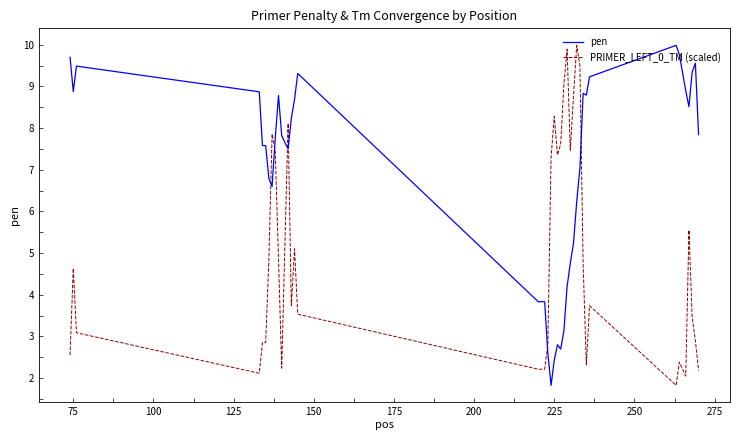

Which series has the largest total across all categories?

pen